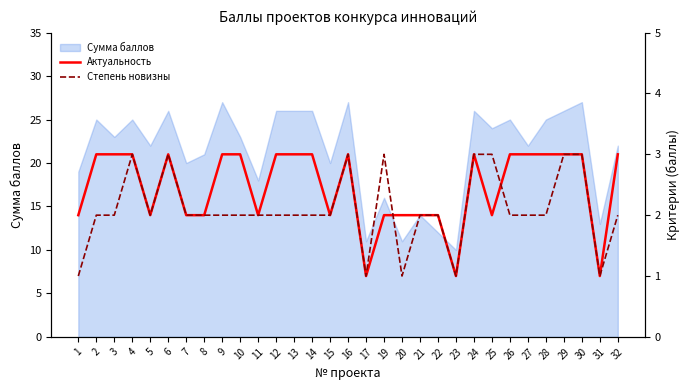

What is the highest value of the Степень новизны series?

3